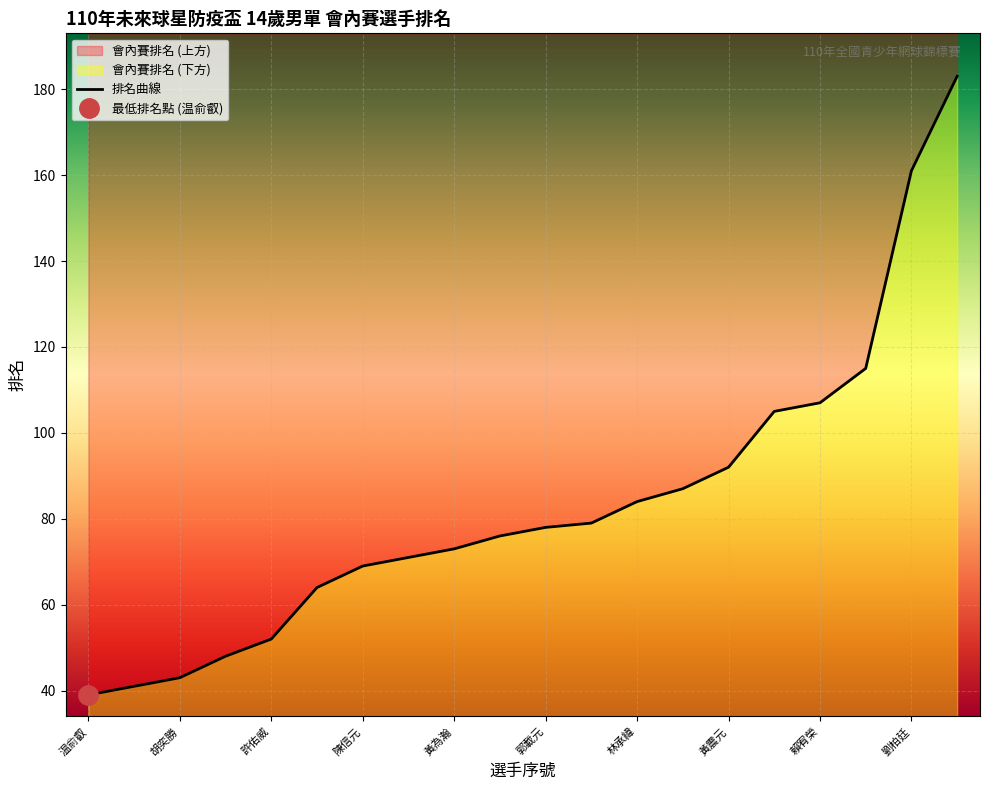

The value at 陳信元 is 19. True or false?

False